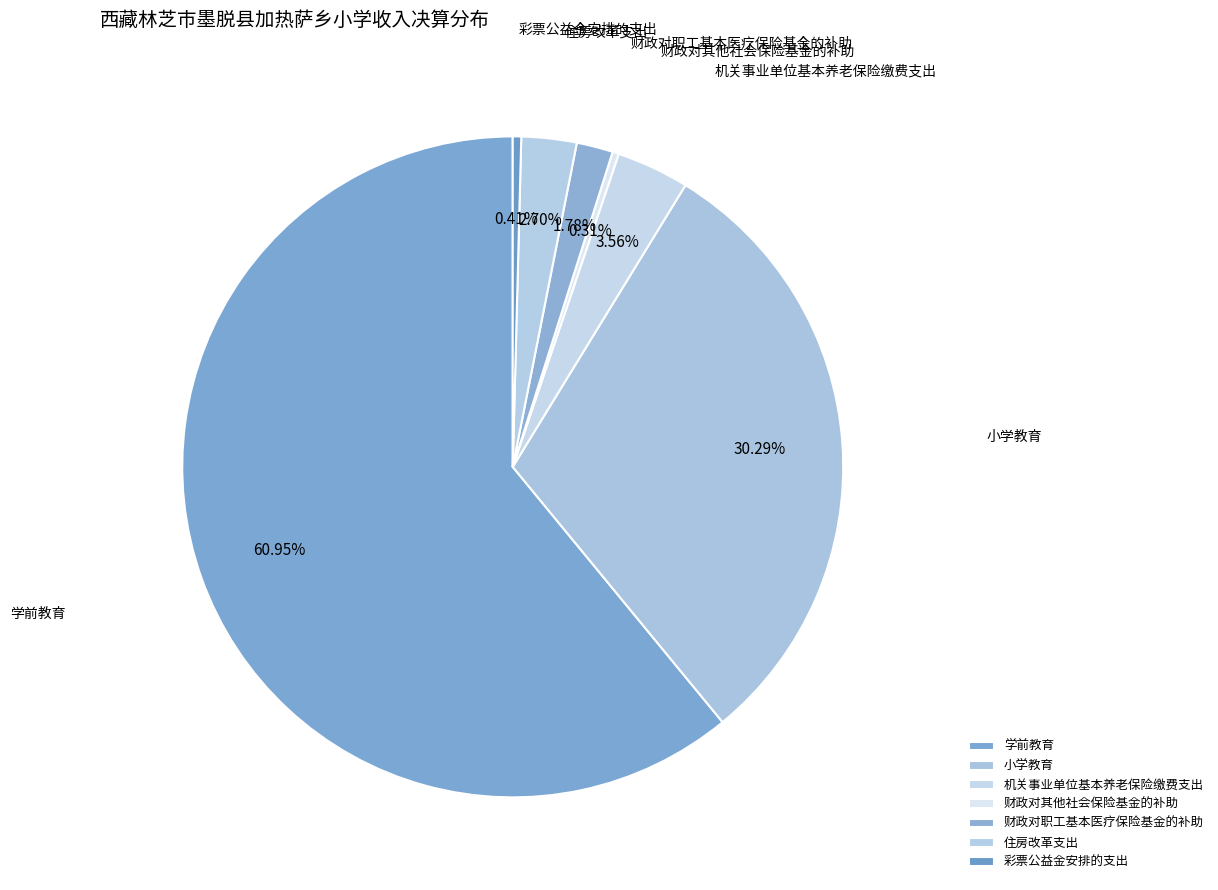

Do 机关事业单位基本养老保险缴费支出 and 小学教育 together represent more than half of the pie?

No